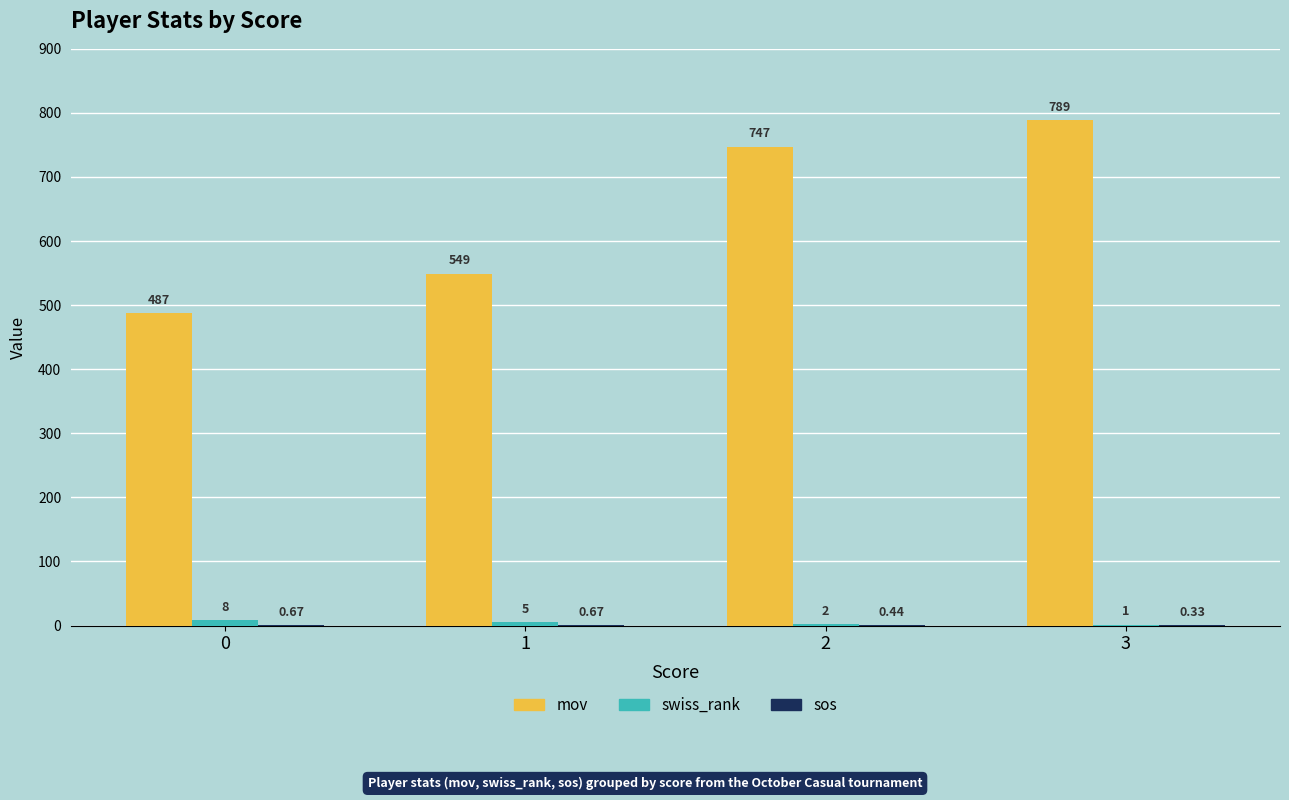

At which category is the sum across all series the highest?

3